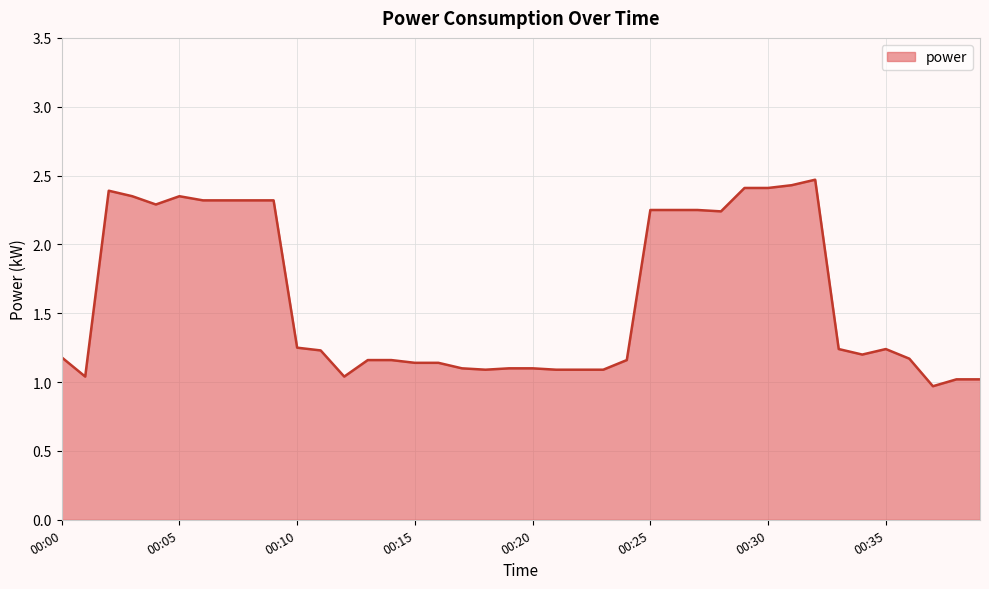

What is the maximum value shown in the chart?

2.5